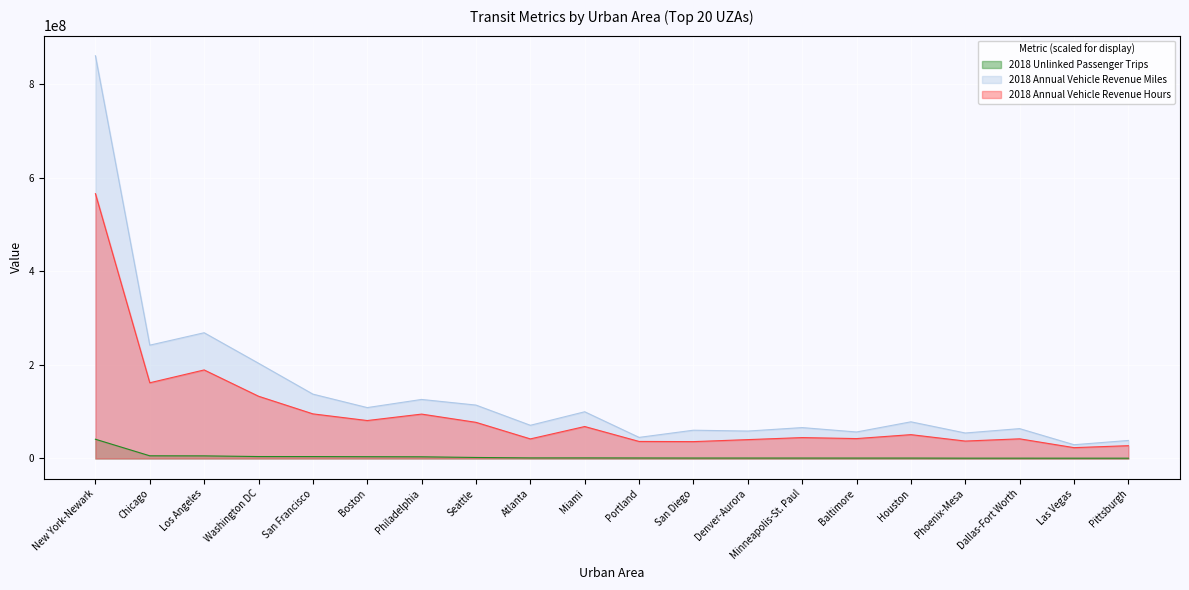

In 2018 Annual Vehicle Revenue Miles, how many points are lower than both neighbors (excluding endpoints)?

8